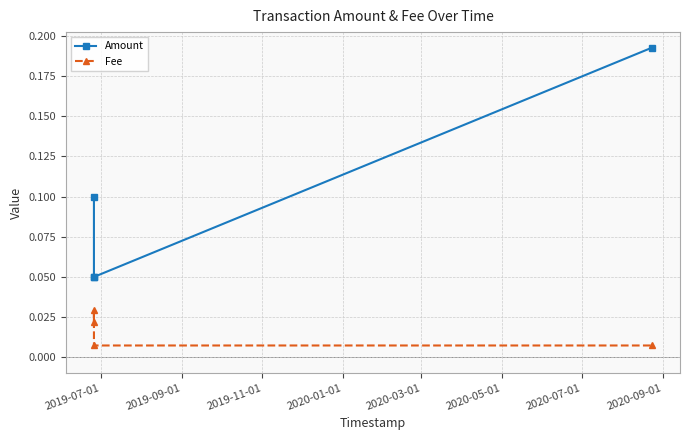

Is this an area chart (filled region under the line)?

No